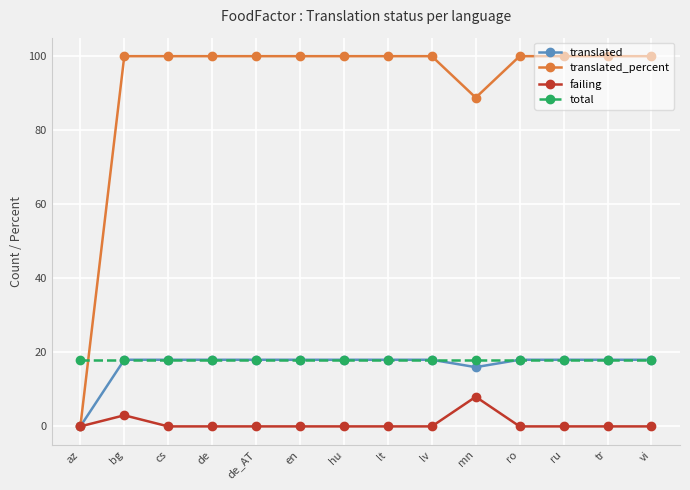

At how many categories does at least one series exceed 68?

13